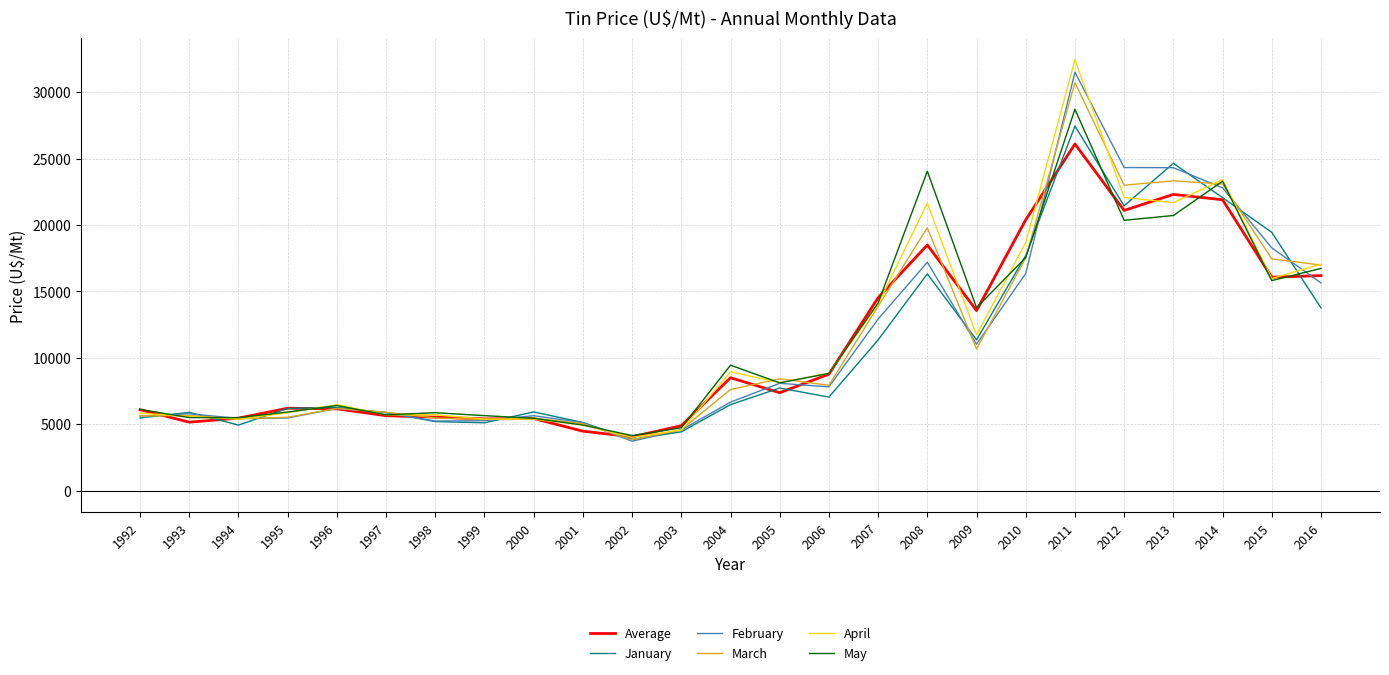

Which series has the widest spread of values?

April